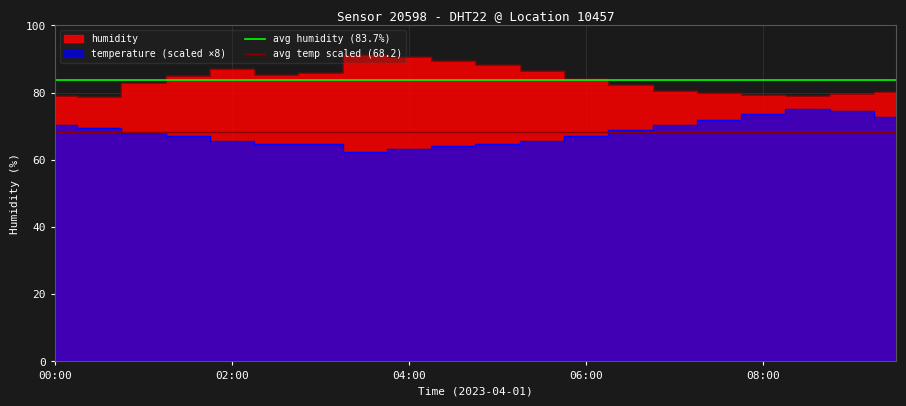

What position from the left is 02:00?

2